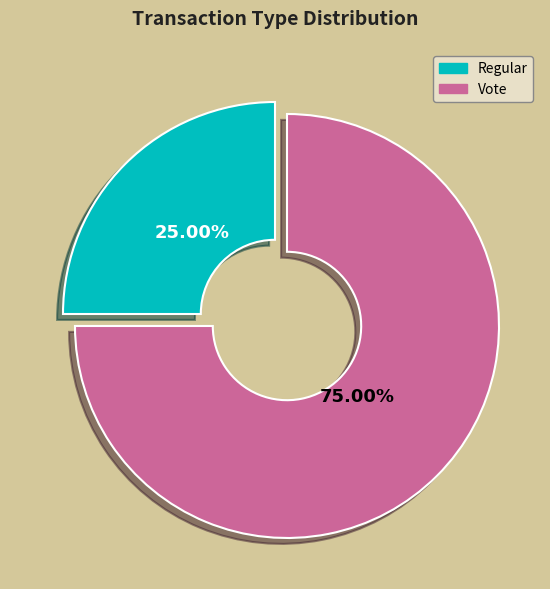

Count the number of slices in the pie.

2